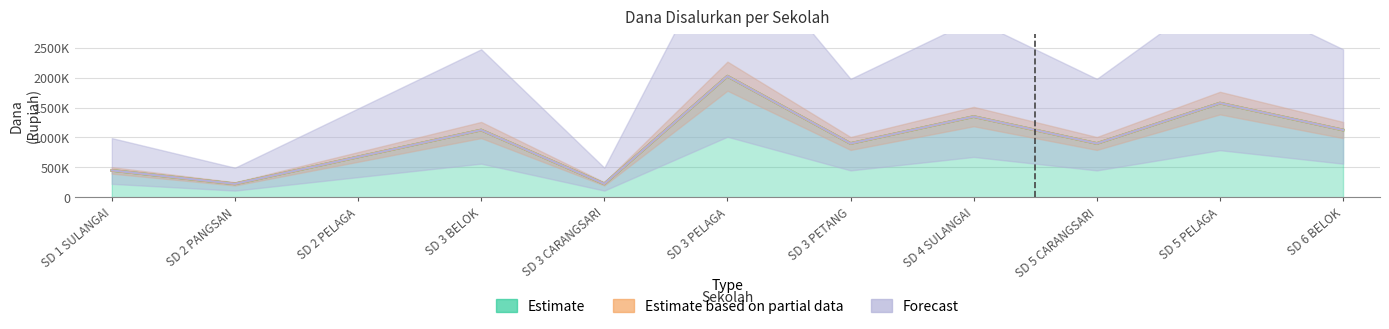

Reading left to right, what are all the values shown in this chart?

Estimate (Disalurkan): 450000	225000	675000	1125000	225000	2025000	900000	1350000	900000	1575000	1125000
Estimate based on partial data (Pemberian): 450000	225000	675000	1125000	225000	2025000	900000	1350000	900000	1575000	1125000